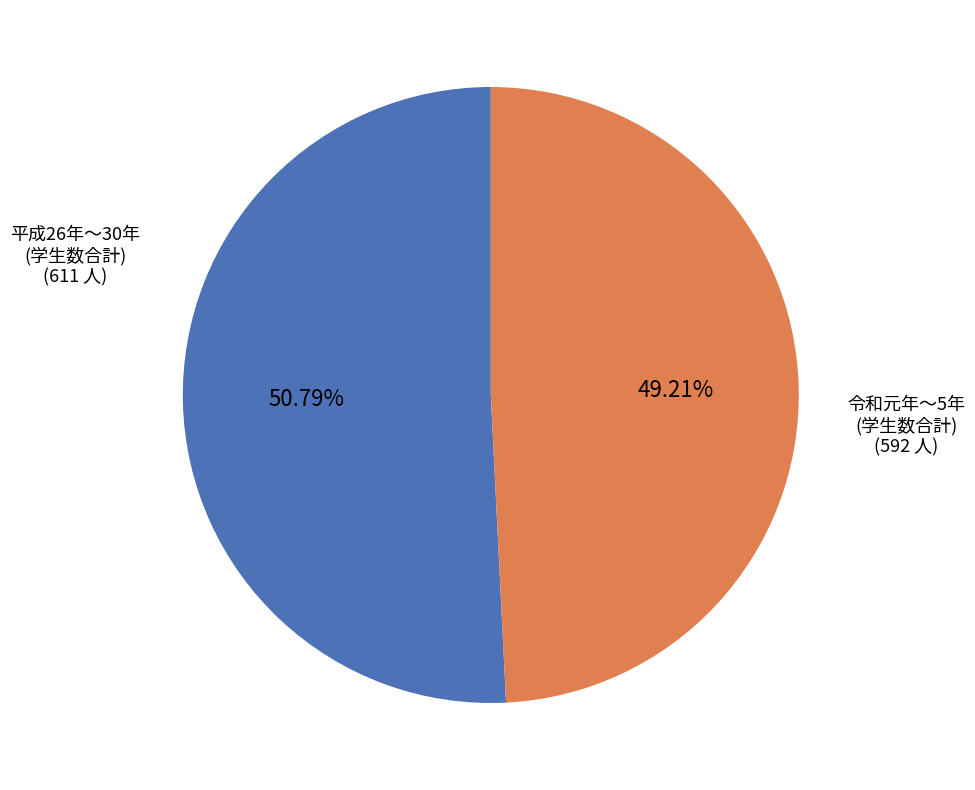

Does any single category account for the majority?

Yes